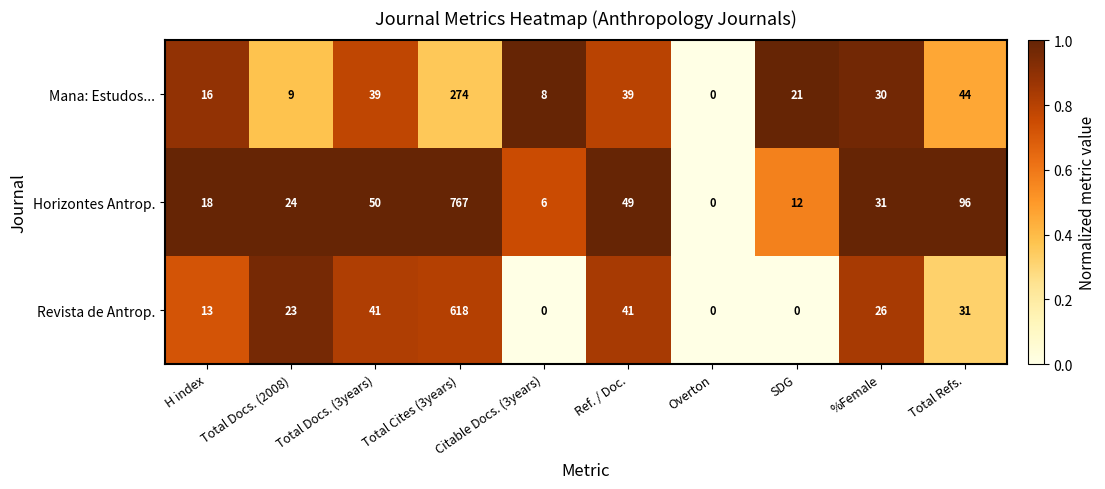

How many series are shown in this chart?

3